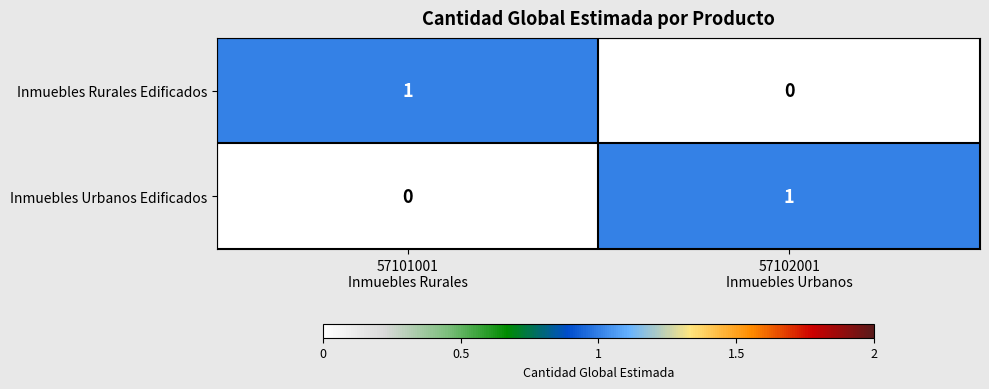

Reading right to left, transcribe all the data shown in this chart.

Inmuebles Rurales Edificados: 0	1
Inmuebles Urbanos Edificados: 1	0